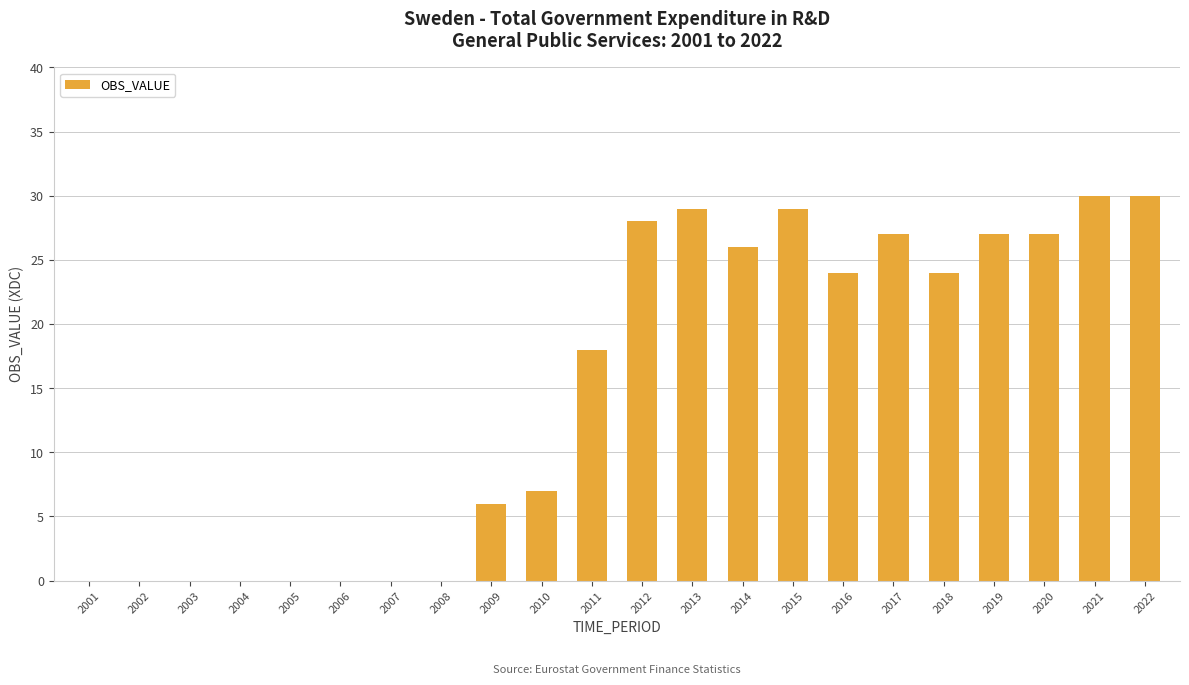

The chart shows a value of 31 at 2011. True or false?

False